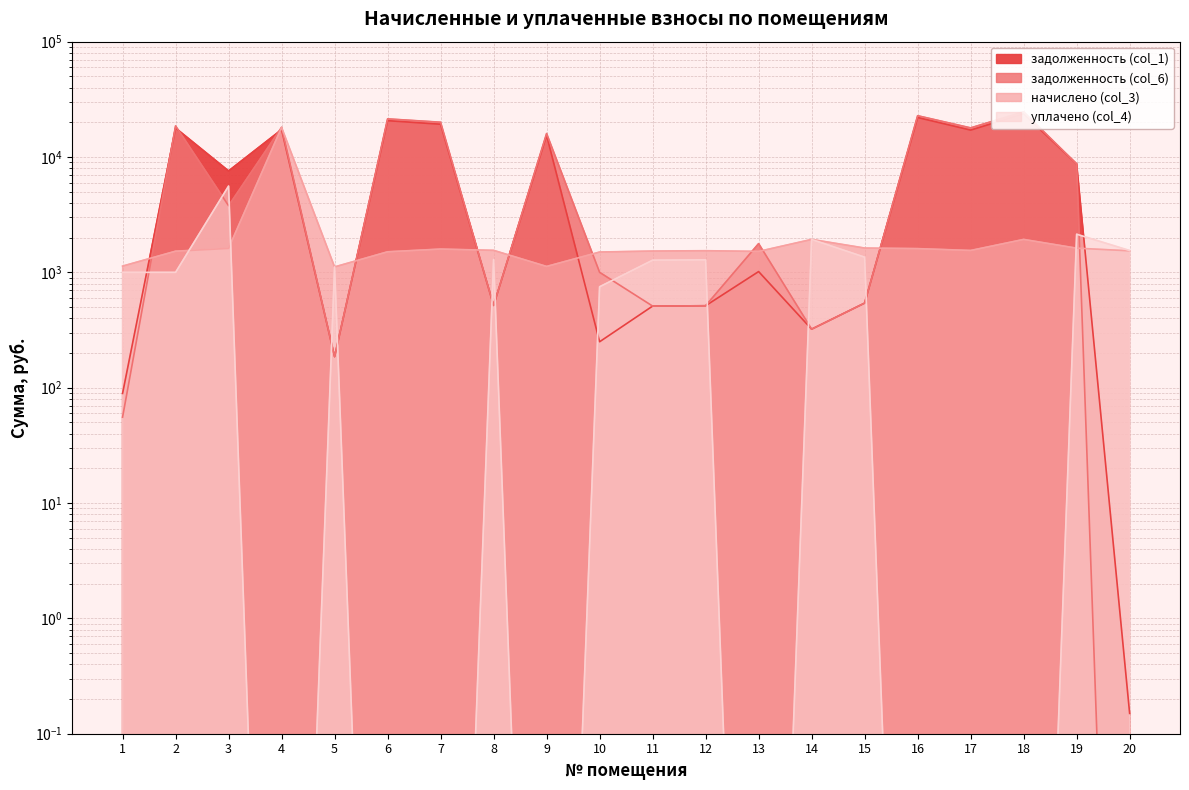

How many intersections are there between начислено (col_3) and задолженность (col_1)?

8